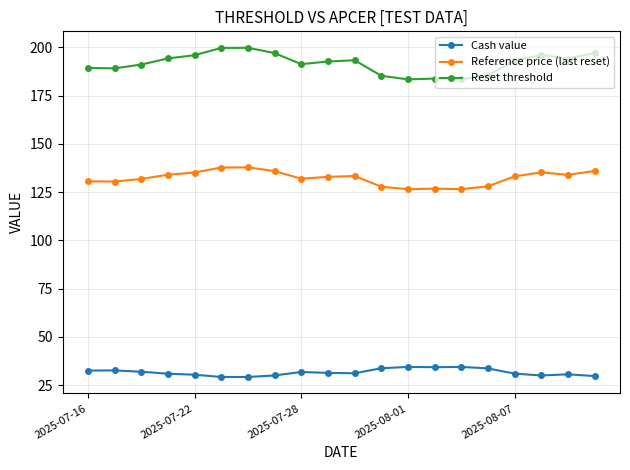

Which series has the largest total across all categories?

Reset threshold